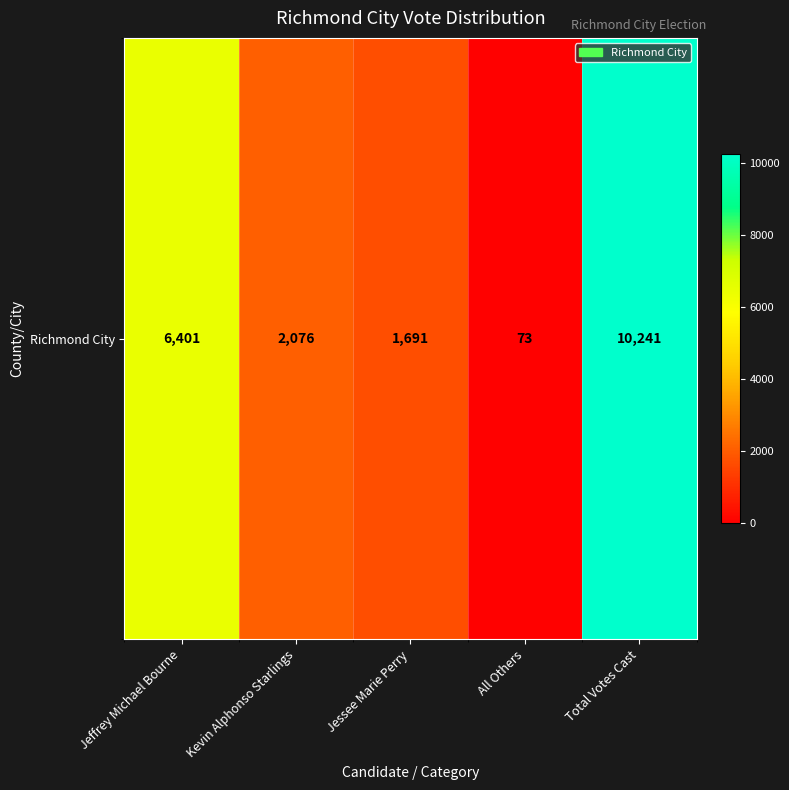

Which category has the highest value across all series?

Total Votes Cast